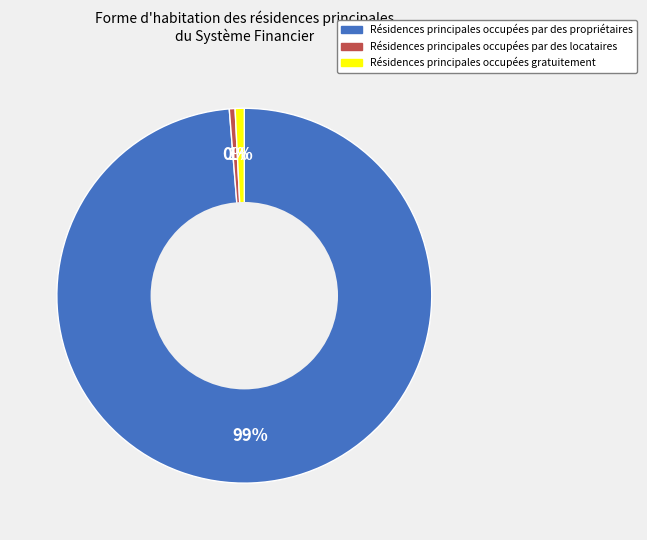

To the nearest percent, what is the average slice percentage?

33%